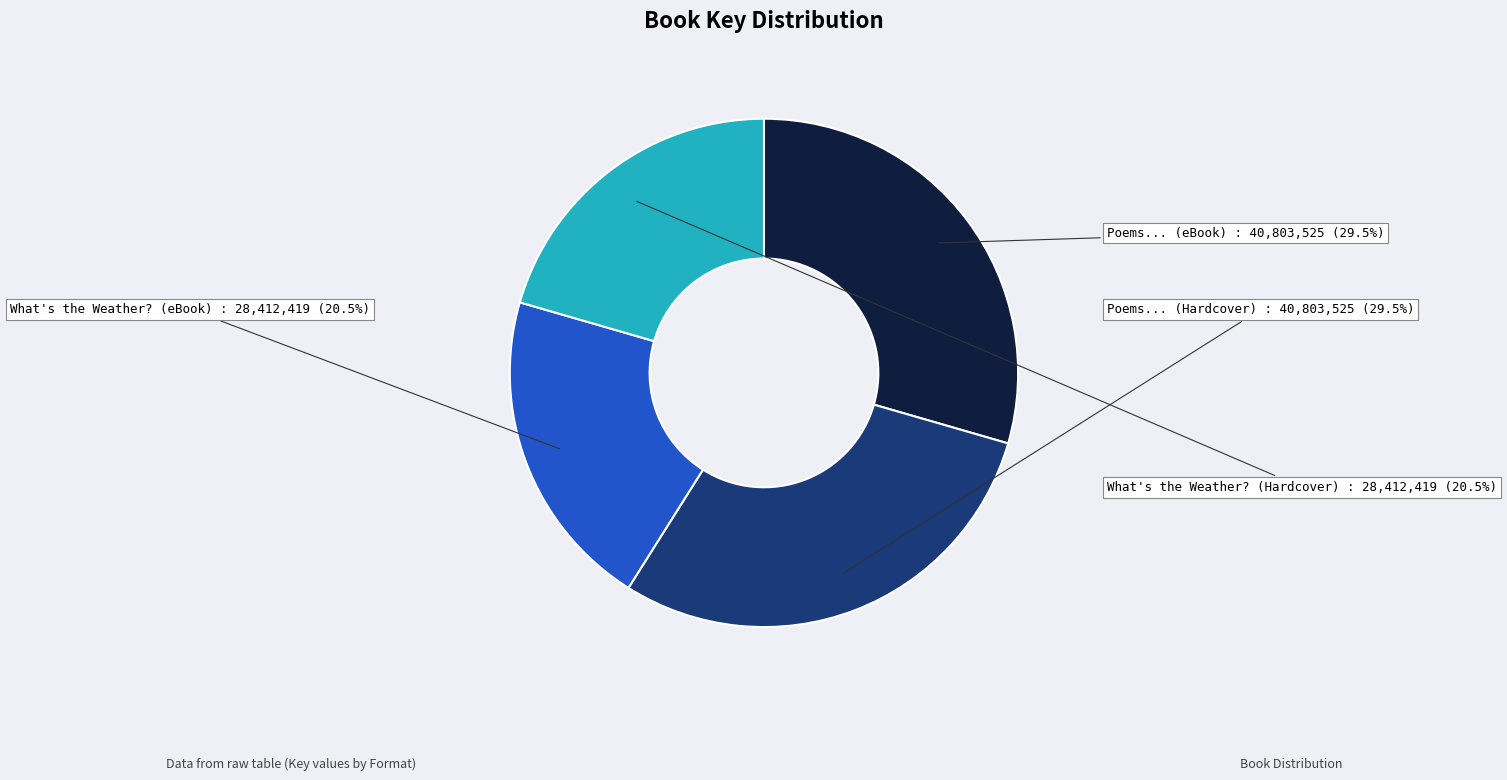

What percentage do What's the Weather? (Hardcover) and What's the Weather? (eBook) together represent?

41.0%